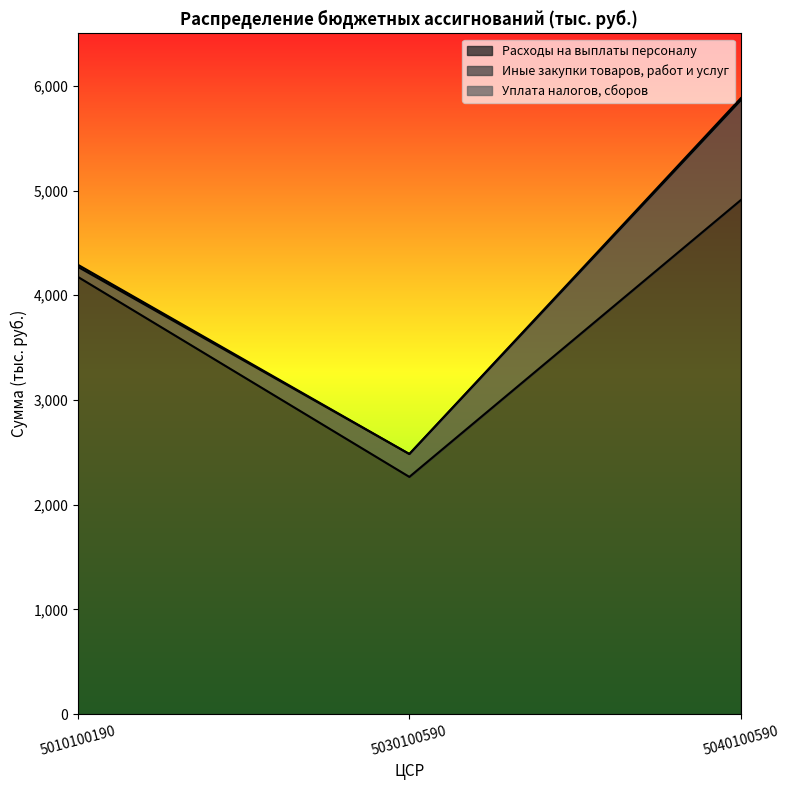

Which category has the lowest value across all series?

5030100590